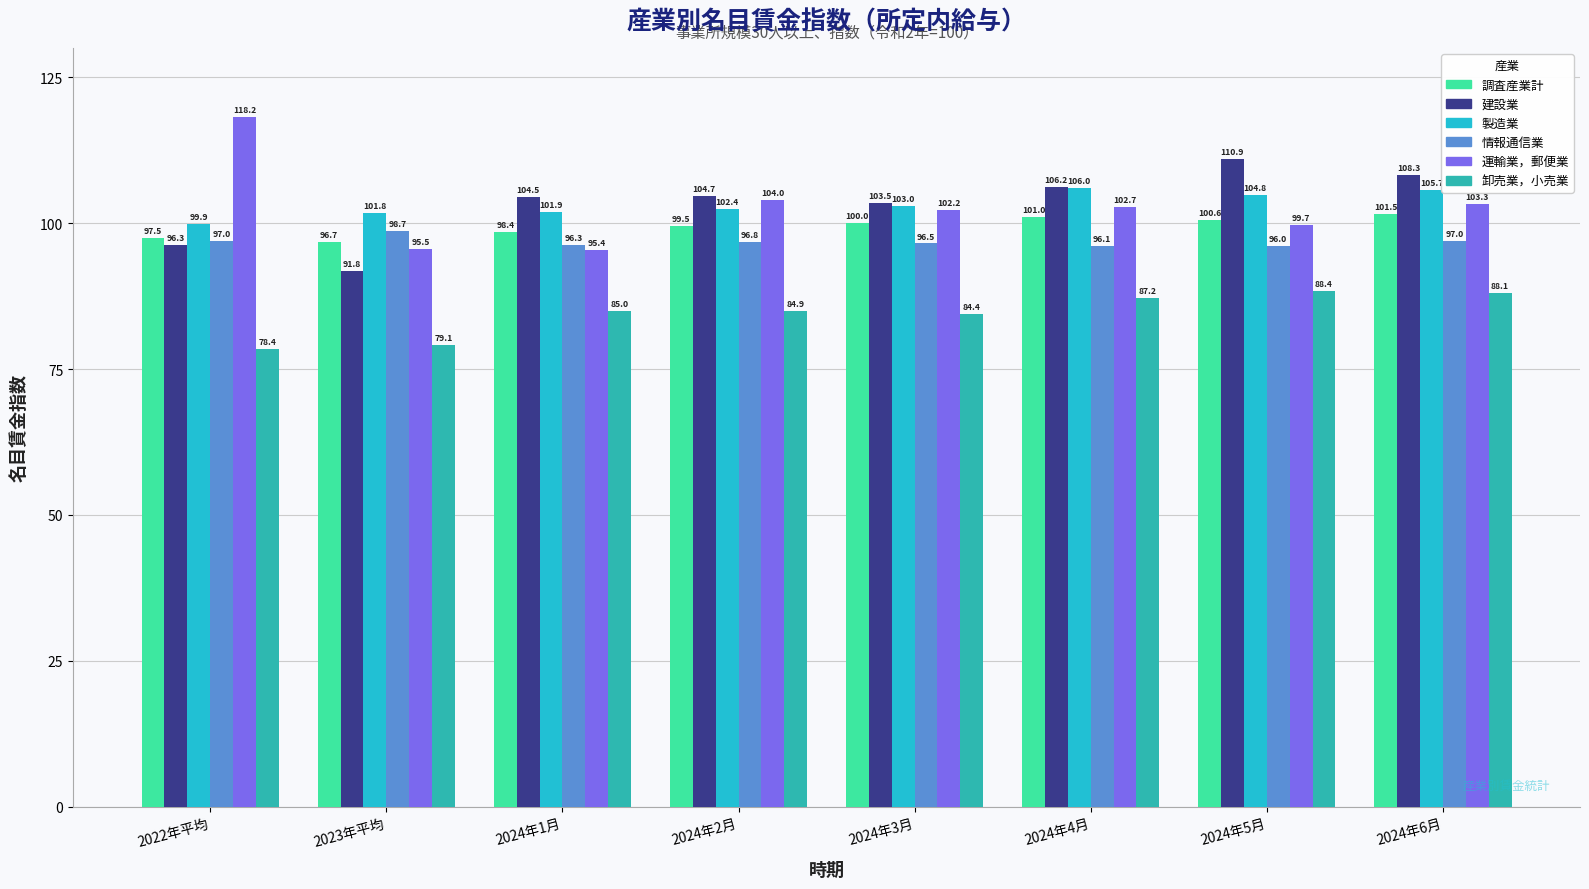

What is the total value across all series at 2024年2月?

592.3